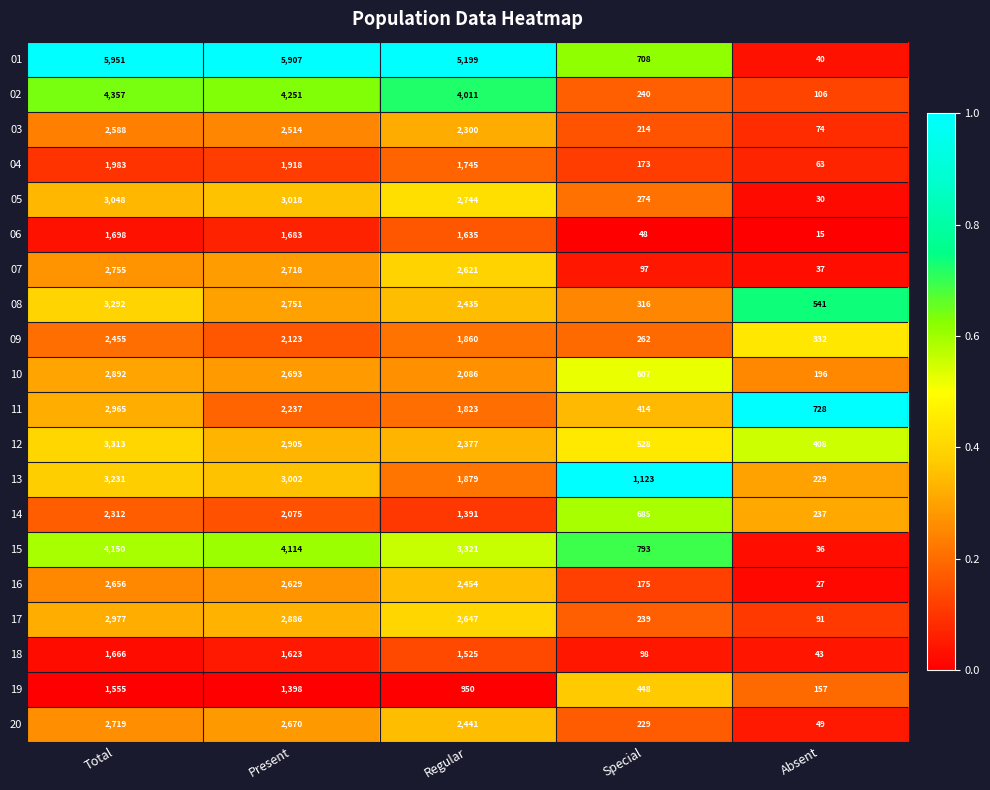

Which series changed the most between Special and Absent?

13